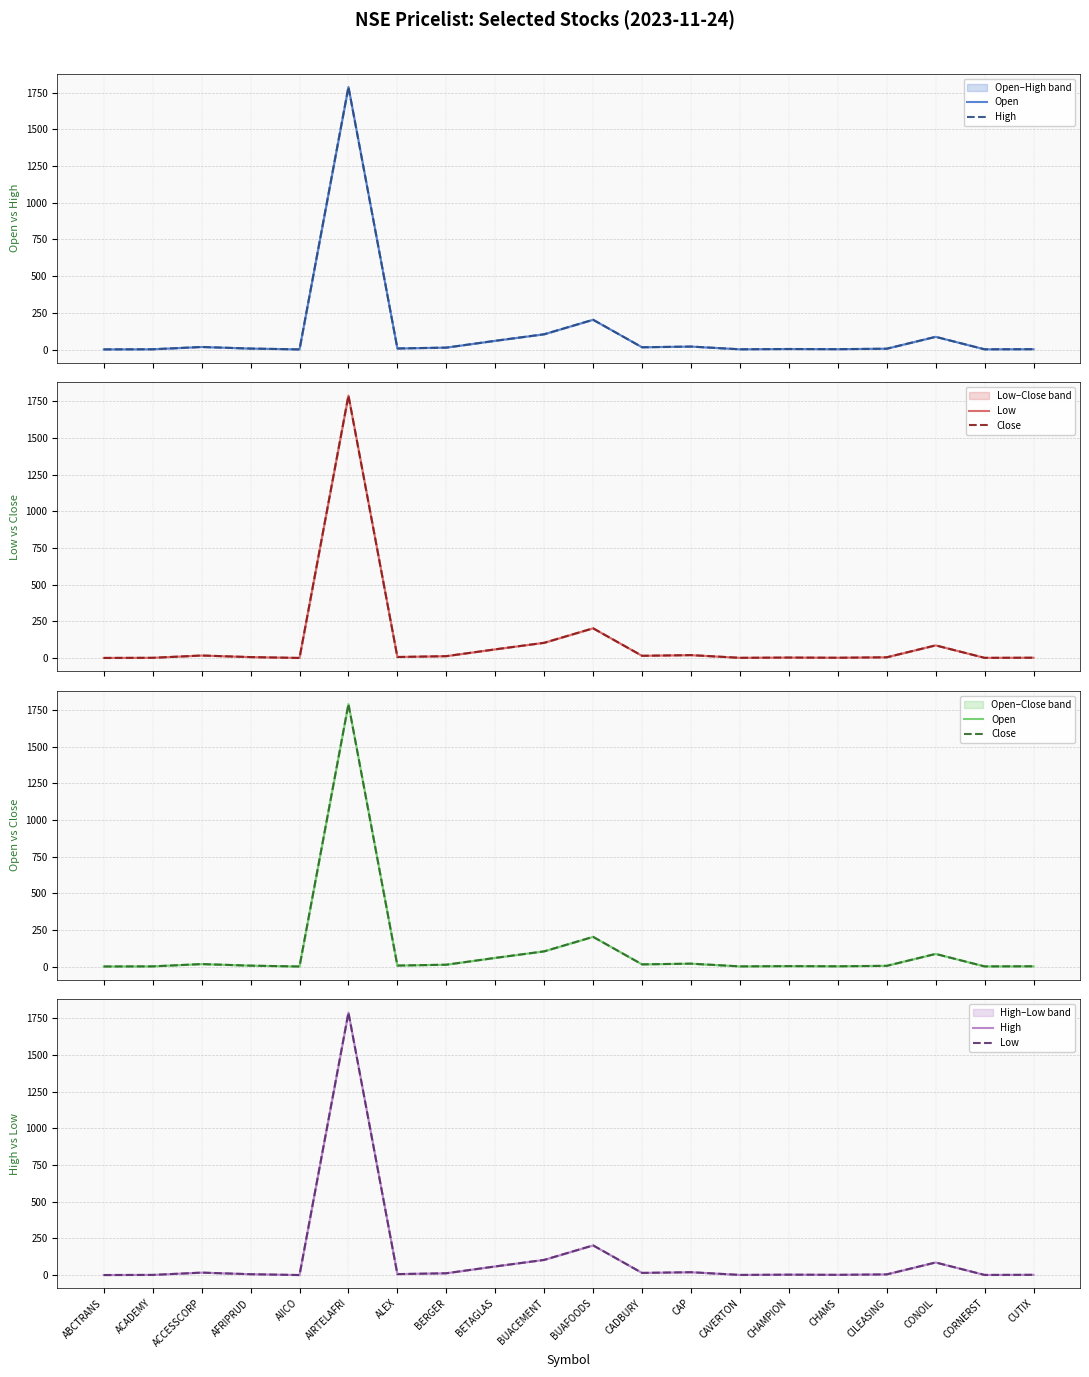

Reading left to right, what are all the values shown in this chart?

Open: 0.9	1.7	17.2	6.5	0.8	1790.0	7.2	13.0	59.4	104.0	202.8	15.3	20.1	1.6	3.5	2.3	5.7	86.5	1.5	2.2
High: 0.9	1.7	17.4	6.5	0.8	1790.0	7.2	13.0	59.4	104.0	202.8	15.3	20.1	1.6	3.5	2.3	5.4	86.5	1.5	2.3
Low: 0.8	1.7	17.2	6.5	0.7	1790.0	7.2	13.0	59.4	104.0	202.8	15.3	20.1	1.6	3.3	2.1	5.2	86.5	1.5	2.3
Close: 0.8	1.7	17.4	6.5	0.8	1790.0	7.2	13.0	59.4	104.0	202.8	15.3	20.1	1.6	3.5	2.1	5.2	86.5	1.5	2.3